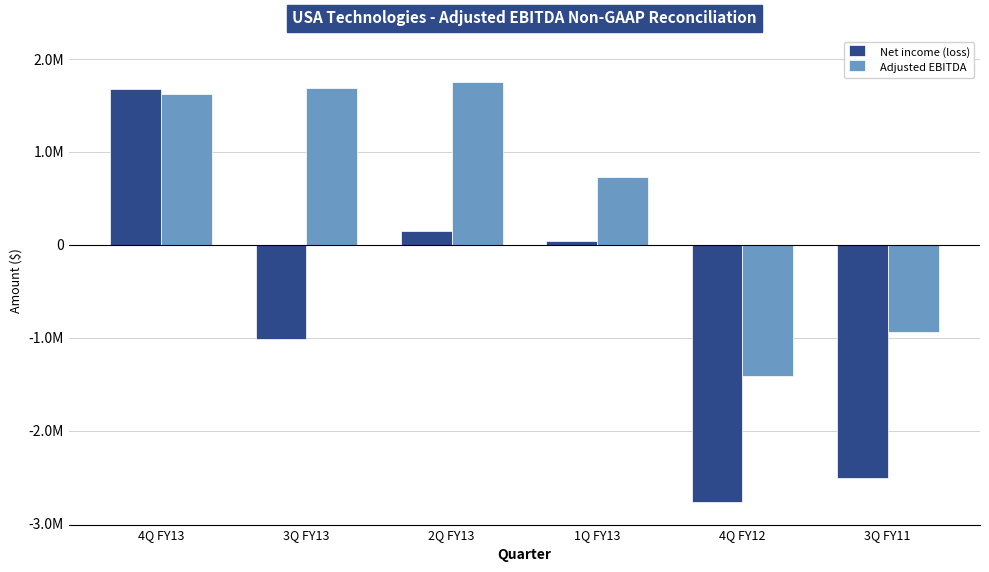

What are all the series names shown in the legend?

Net income (loss), Adjusted EBITDA